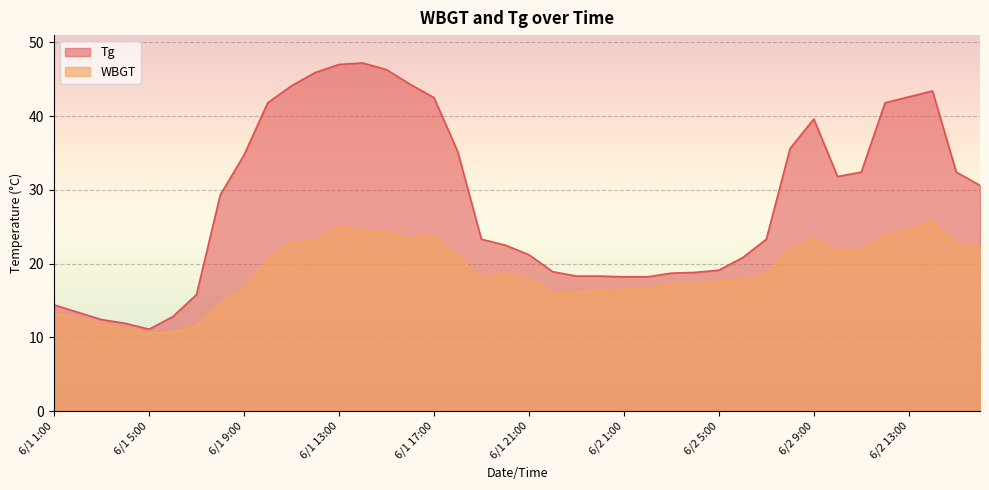

Rank the series by their maximum value, from highest to lowest.

Tg, WBGT